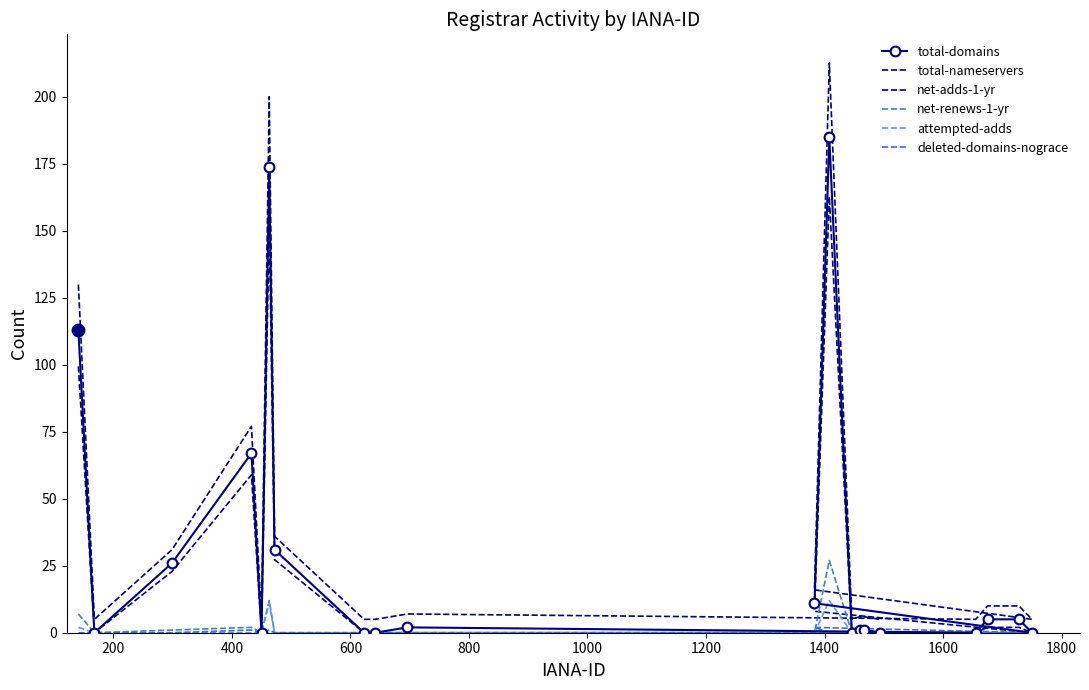

How many categories are shown in the chart?

20